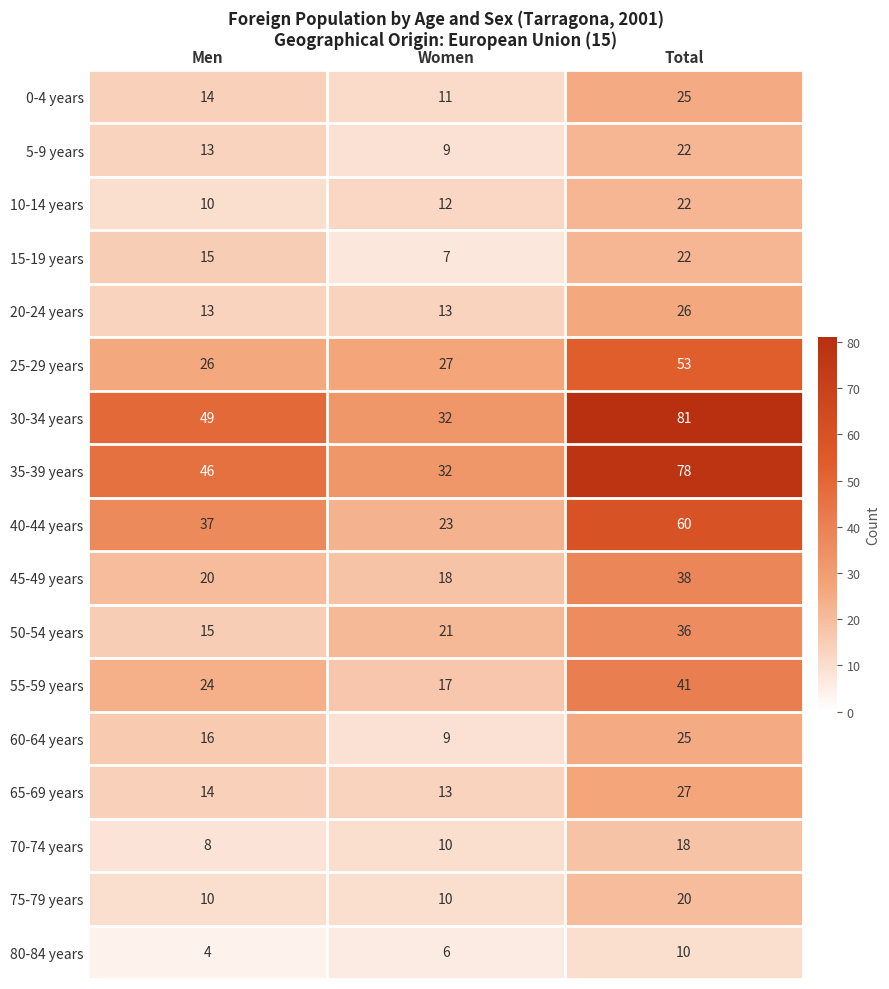

What is the difference between the maximum and minimum values in the 50-54 years series?

21